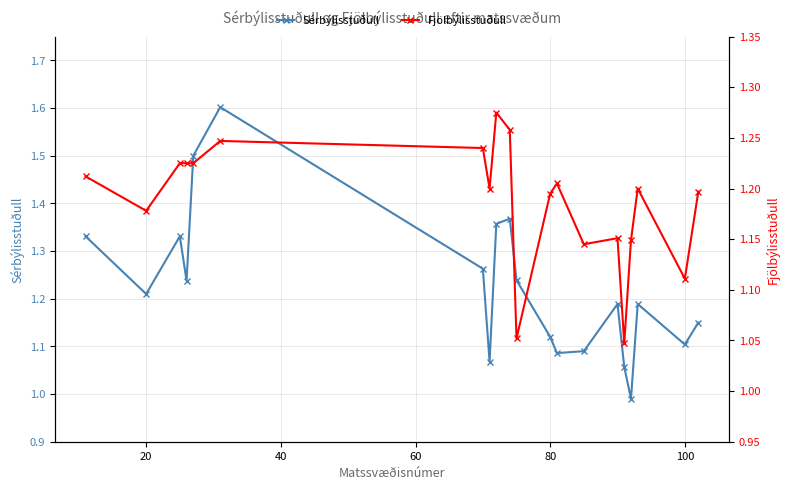

True or false: Sérbýlisstuðull has more than 0 points higher than both neighbors.

True